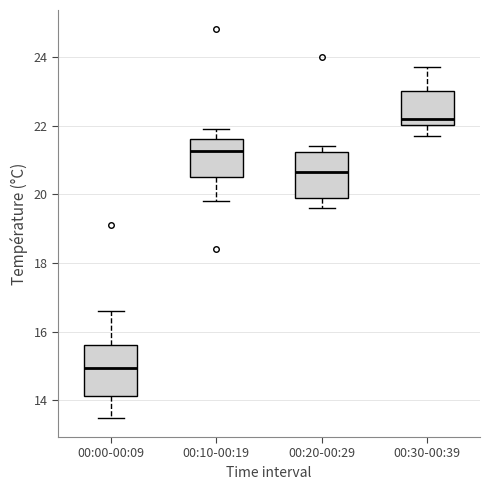

Reading left to right, read every box against the y-axis: the position of its median line, the range the box covers, and the ends of its whiskers. The values are not printed on the chart, so give them approximately, as read against the axis.

00:00-00:09: median 15.0, box 14.2 to 15.6, whiskers 13.6 to 16.6
00:10-00:19: median 21.2, box 20.6 to 21.6, whiskers 19.8 to 22.0
00:20-00:29: median 20.6, box 20.0 to 21.2, whiskers 19.6 to 21.4
00:30-00:39: median 22.2, box 22.0 to 23.0, whiskers 21.8 to 23.8